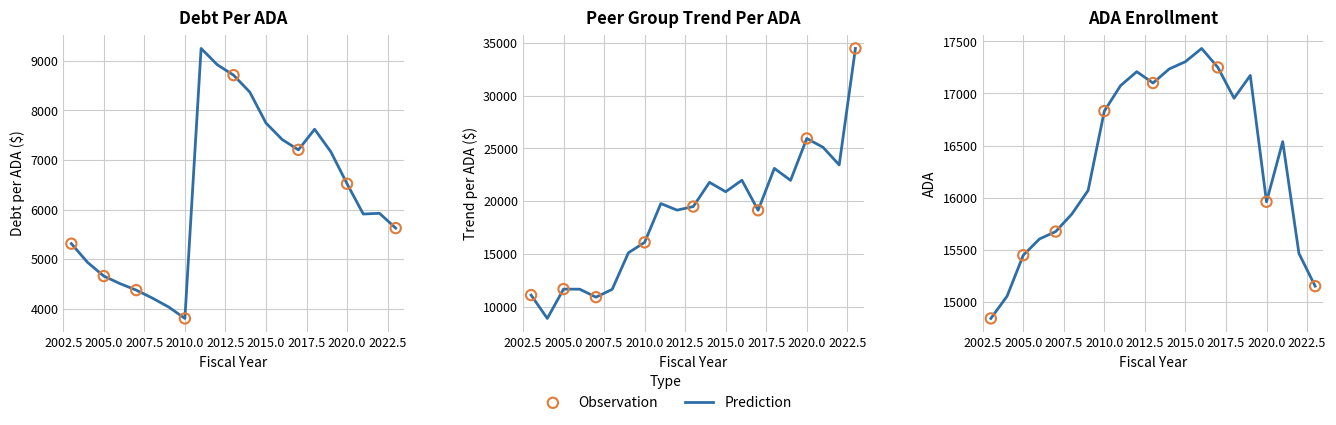

At how many categories does at least one series exceed 7528?

21